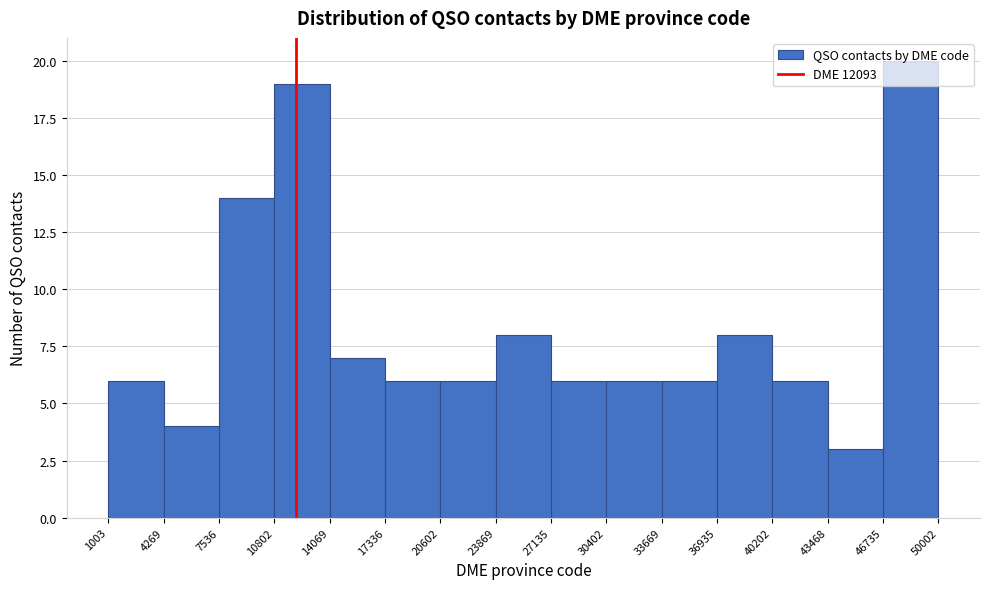

What is the height of the bar covering 27135 to 30402 on the x-axis? The values are not printed on the chart, so give them approximately, as read against the axis.

6